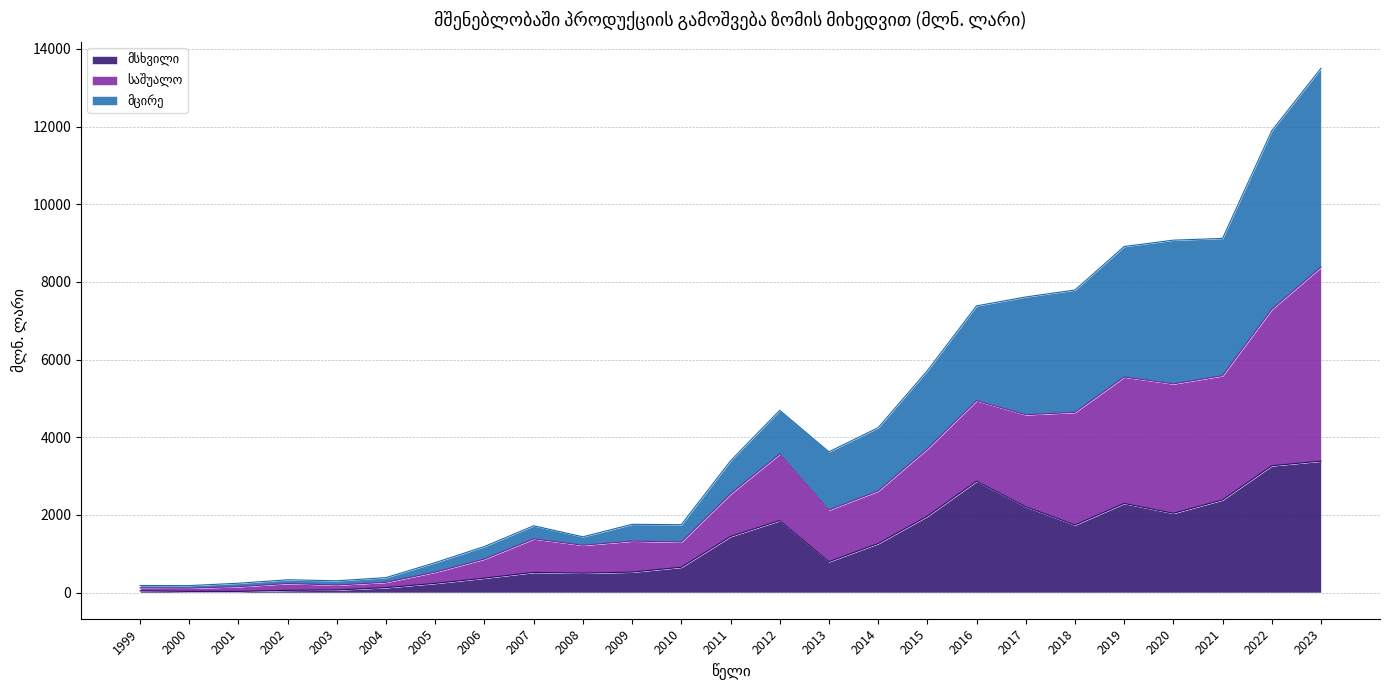

Is the value of საშუალო at 2018 greater than the value of მსხვილი at 2017?

Yes